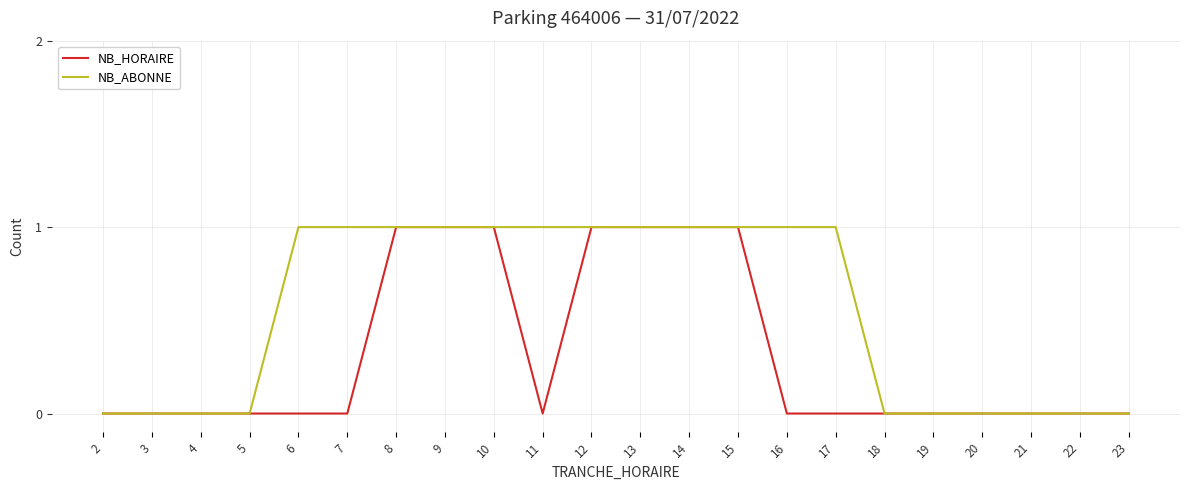

Rank the series by their average value, from lowest to highest.

NB_HORAIRE, NB_ABONNE